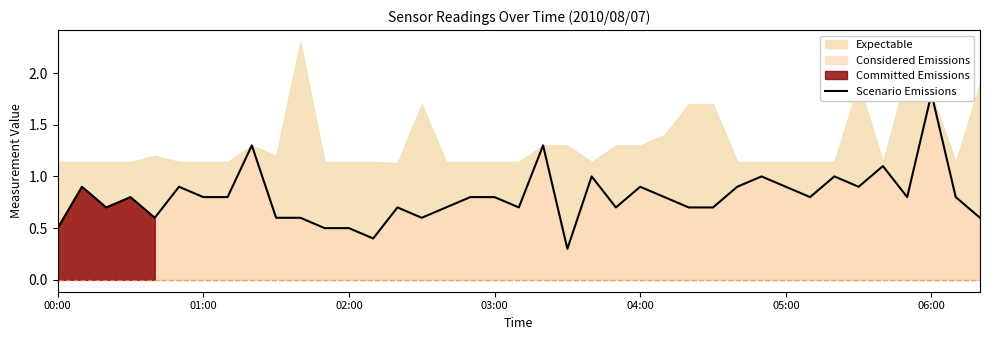

How many interior local valleys (lower than both neighbors) does the data have?

10